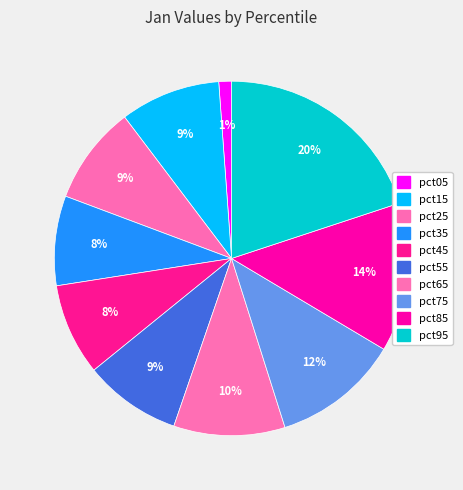

To the nearest percent, what portion does pct95 represent?

20%